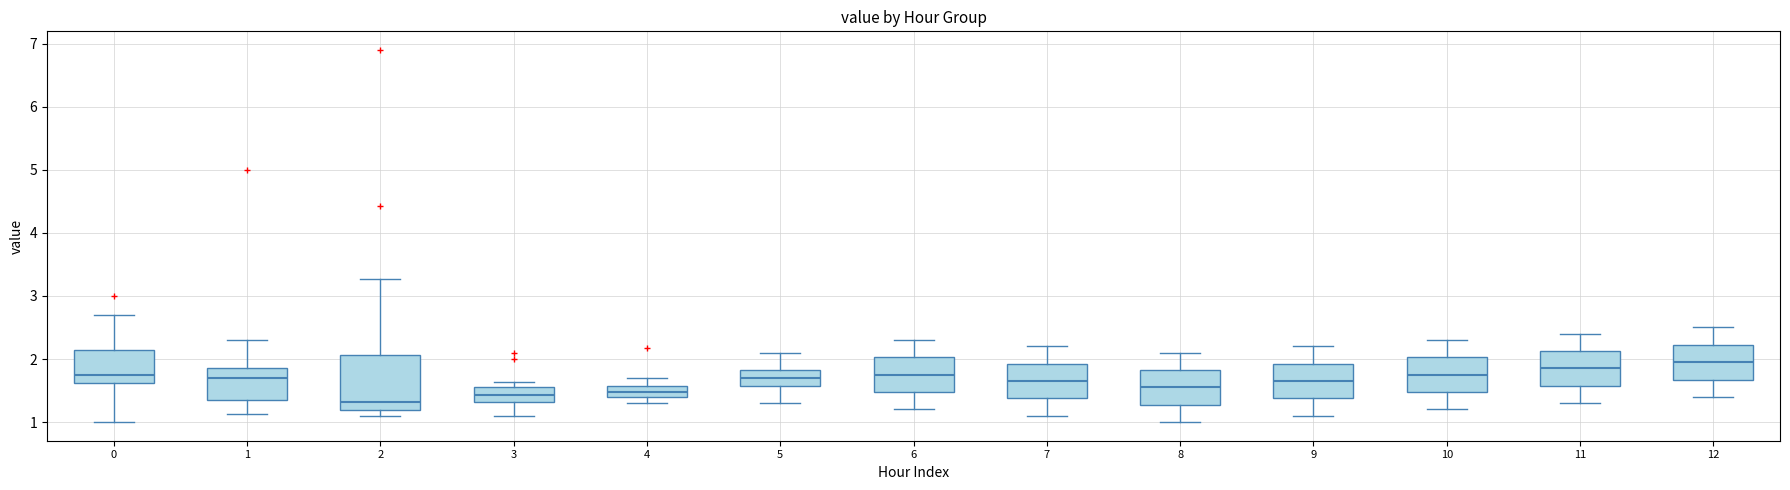

Reading left to right, read every box against the y-axis: the position of its median line, the range the box covers, and the ends of its whiskers. The values are not printed on the chart, so give them approximately, as read against the axis.

0: median 1.8, box 1.6 to 2.1, whiskers 1.0 to 2.7
1: median 1.7, box 1.4 to 1.9, whiskers 1.1 to 2.3
2: median 1.3, box 1.2 to 2.1, whiskers 1.1 to 3.3
3: median 1.4, box 1.3 to 1.6, whiskers 1.1 to 1.6 (just above the box's upper edge)
4: median 1.5, box 1.4 to 1.6, whiskers 1.3 to 1.7
5: median 1.7, box 1.6 to 1.8, whiskers 1.3 to 2.1
6: median 1.8, box 1.5 to 2.0, whiskers 1.2 to 2.3
7: median 1.7, box 1.4 to 1.9, whiskers 1.1 to 2.2
8: median 1.6, box 1.3 to 1.8, whiskers 1.0 to 2.1
9: median 1.7, box 1.4 to 1.9, whiskers 1.1 to 2.2
10: median 1.8, box 1.5 to 2.0, whiskers 1.2 to 2.3
11: median 1.9, box 1.6 to 2.1, whiskers 1.3 to 2.4
12: median 2.0, box 1.7 to 2.2, whiskers 1.4 to 2.5